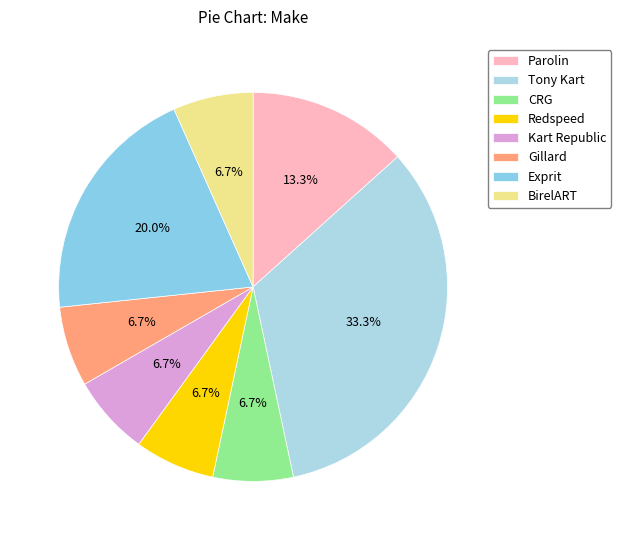

To the nearest percent, what portion does Exprit represent?

20%